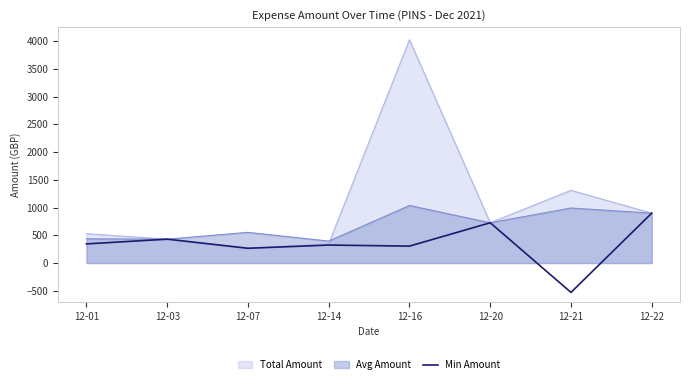

What is the lowest value of the Min Amount series?

-529.0